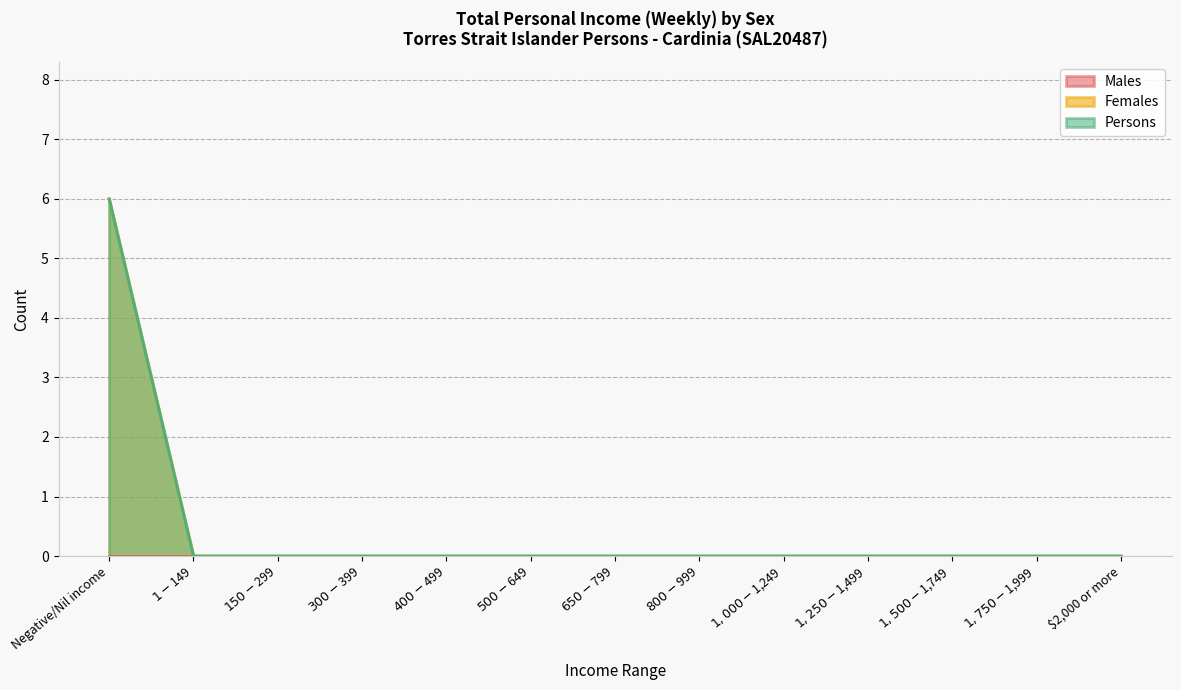

Where is Females nearest to the value 3?

Negative/Nil income